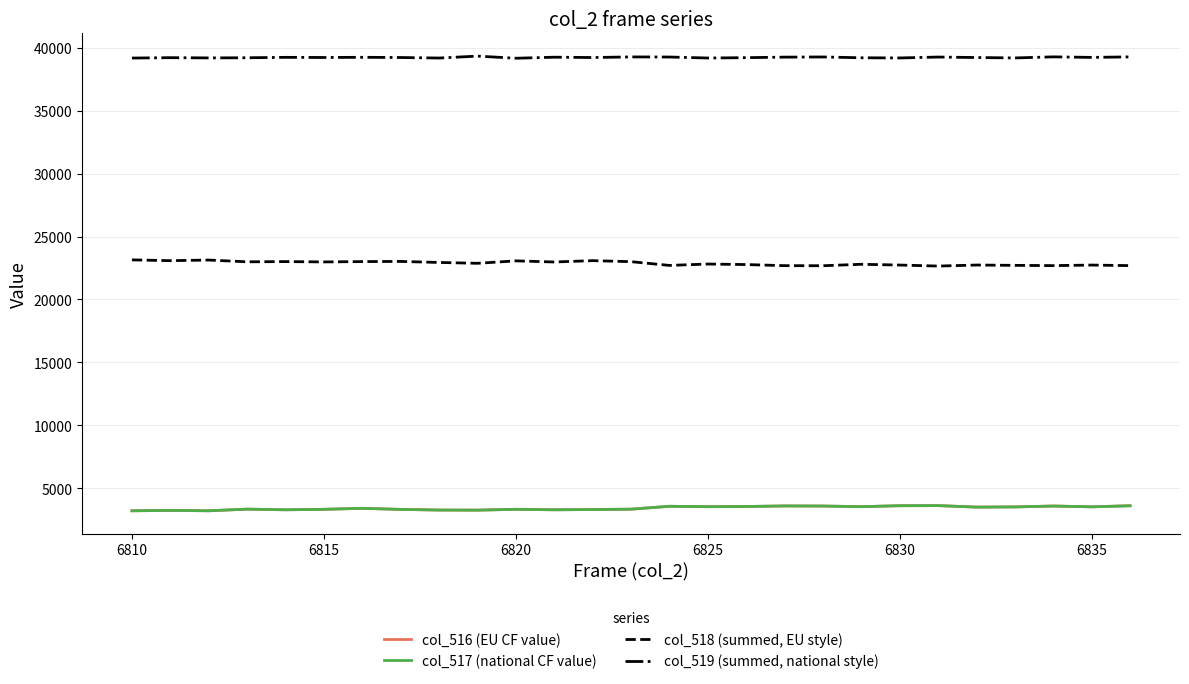

What is the minimum value for col_519 (summed, national style)?

39166